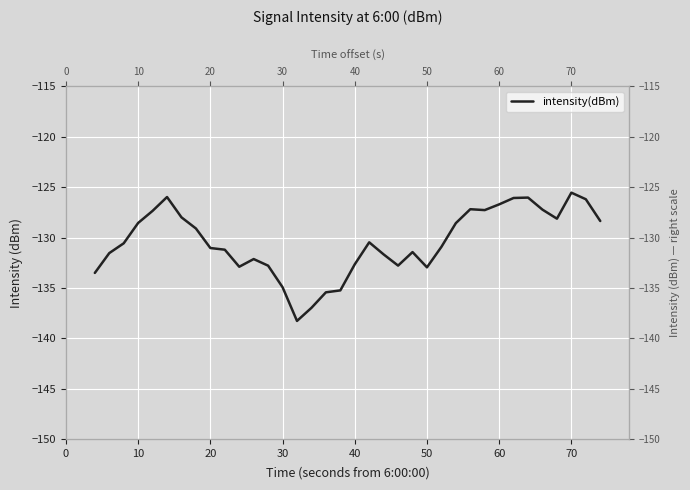

What is the value of the 16th point from the left?

-137.0